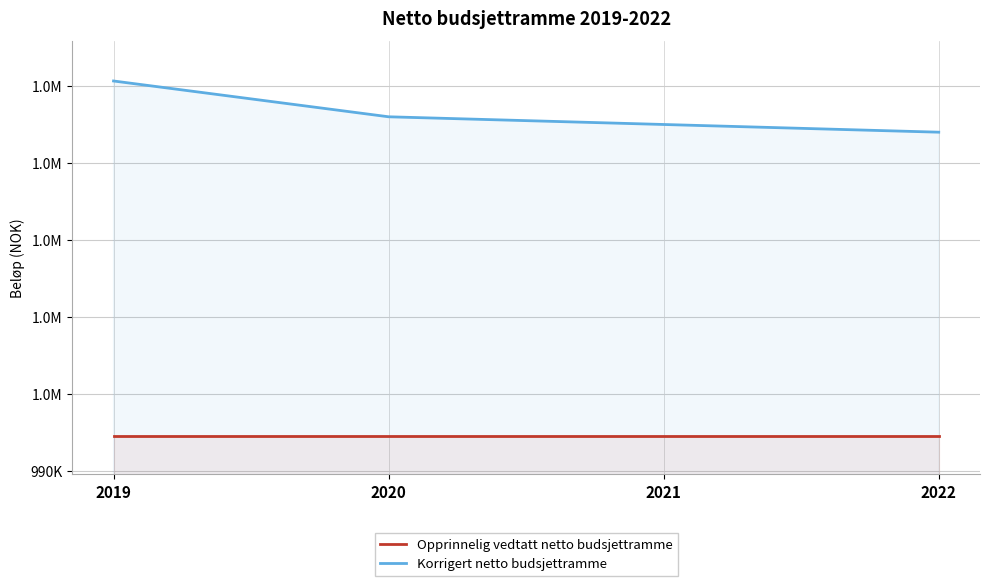

What is the spread (max minus min) of values at 2022?

39450